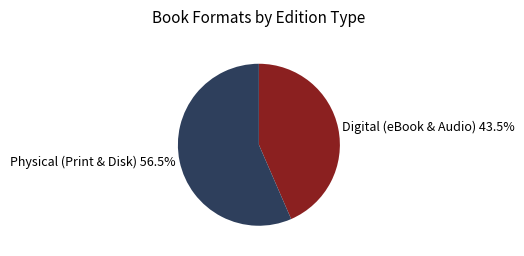

Combined, do Digital (eBook & Audio) 43.5% and Physical (Print & Disk) 56.5% account for over 50%?

Yes